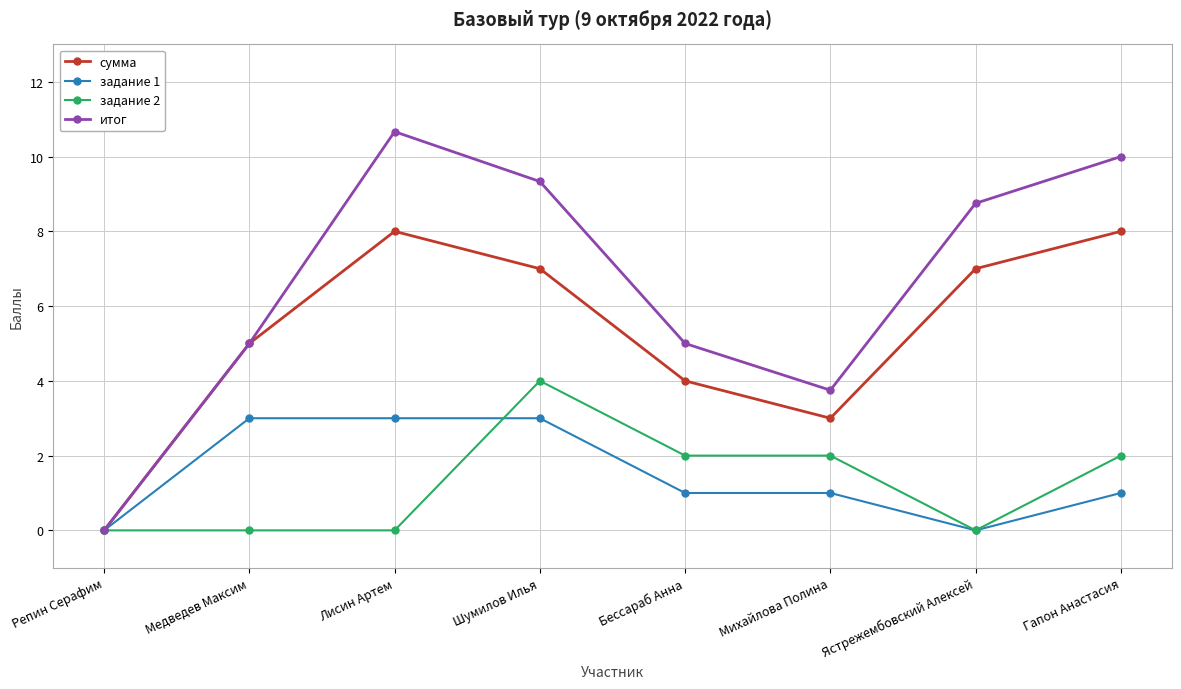

Rank the series by their maximum value, from highest to lowest.

итог, сумма, задание 2, задание 1